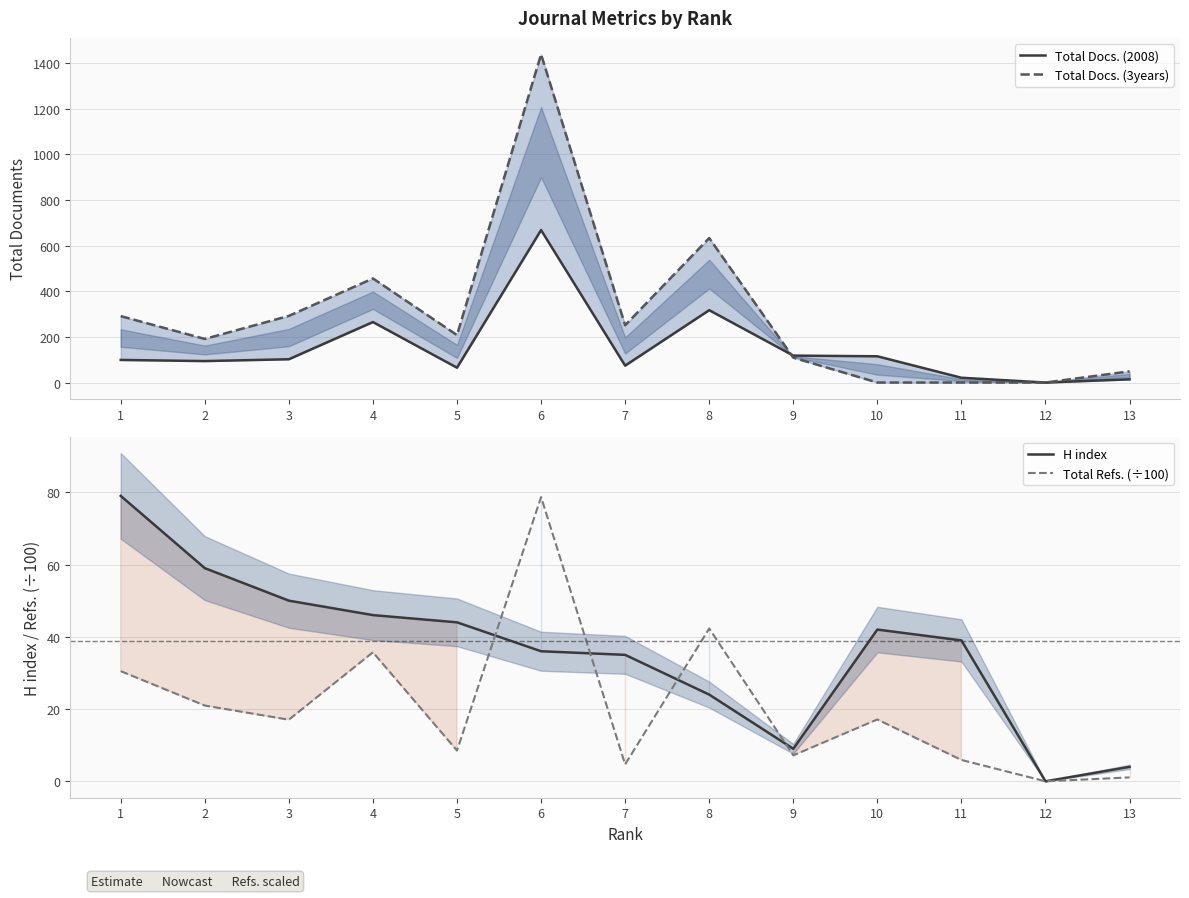

True or false: Total Docs. (3years) has a value of 272.3 at 5.

False